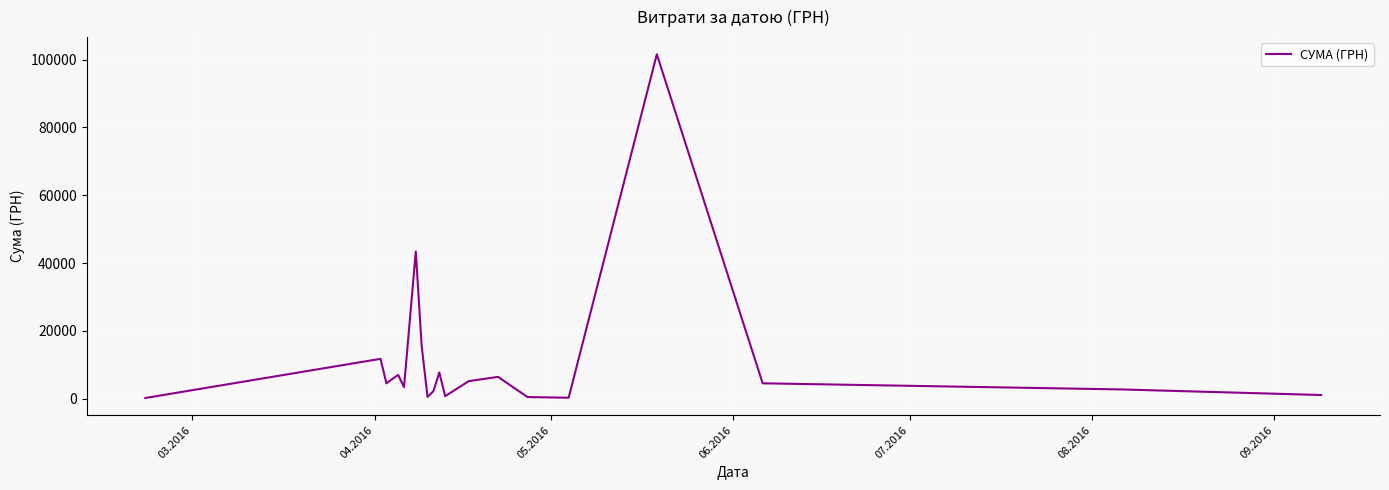

Reading left to right, list all the values displayed in this chart.

177.2	11731.6	4516.0	7000.7	3387.1	43394.1	15572.6	504.5	2206.6	7708.5	717.0	5149.0	6408.4	458.4	252.0	101565.0	4514.0	2706.1	1061.3